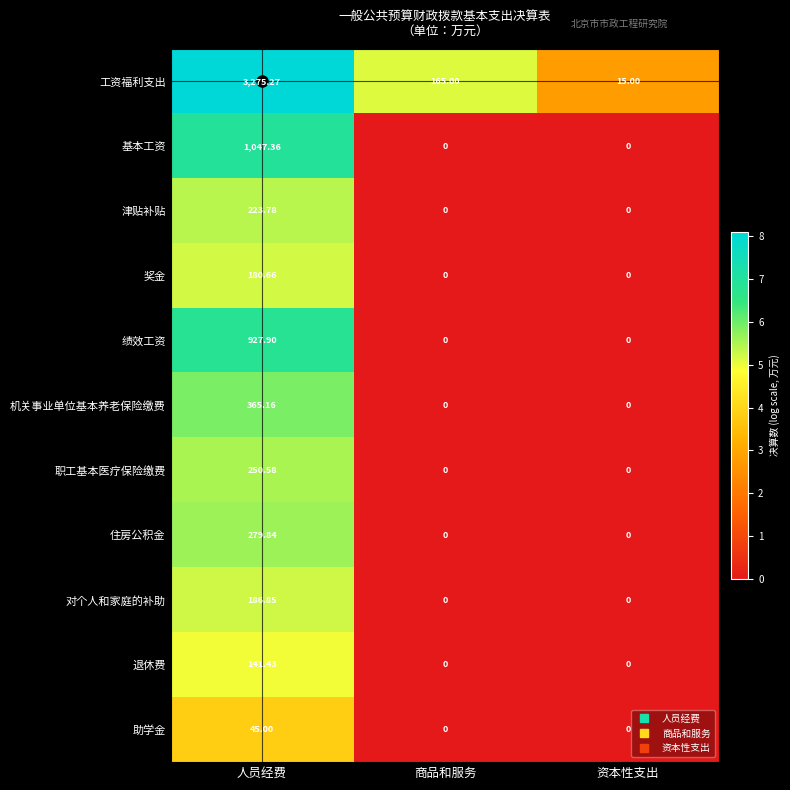

At which category is the sum across all series the highest?

人员经费